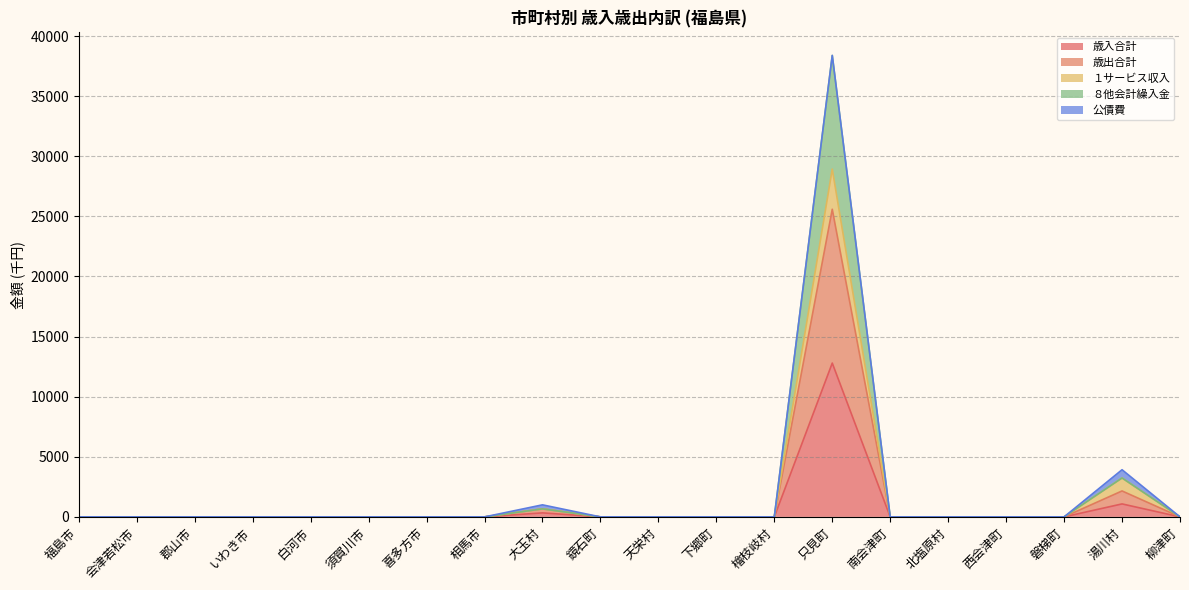

What is the difference between the ８他会計繰入金 values at 鏡石町 and 只見町?

38385